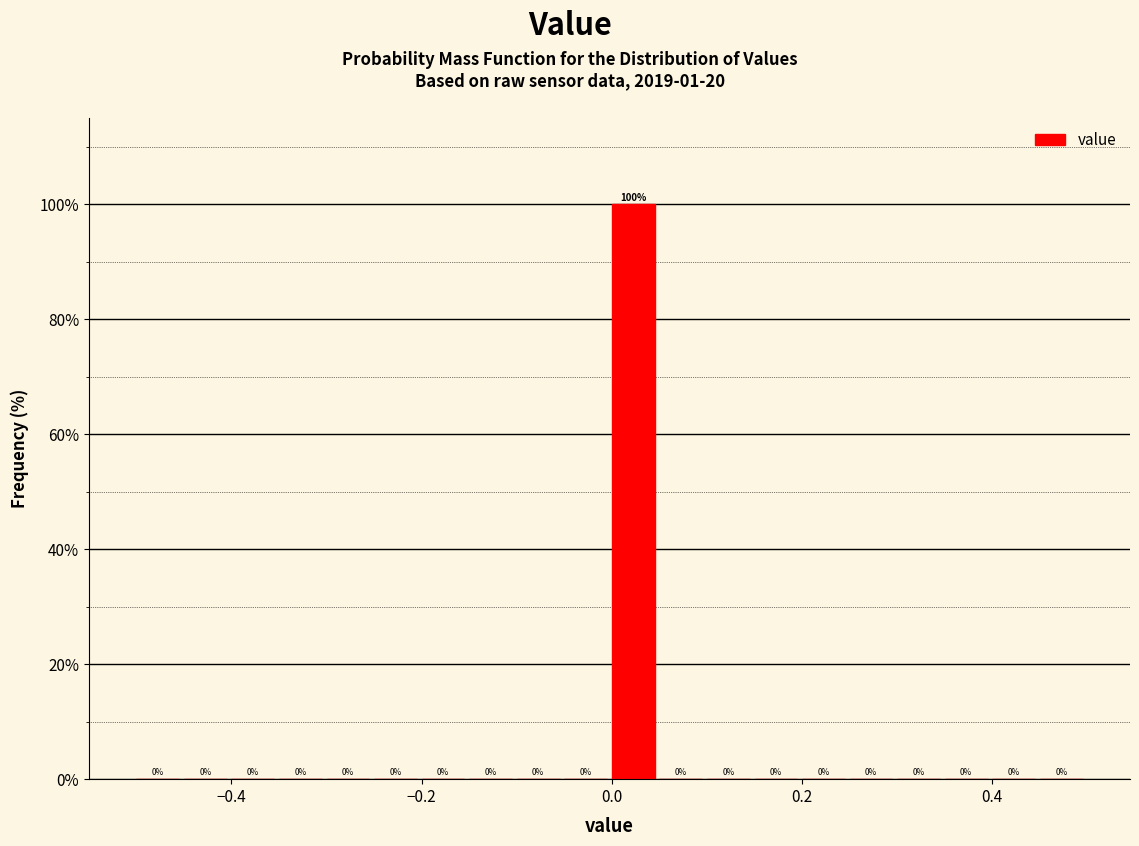

Read against the x-axis, roughly where is the centre of the tallest bar?

0.02